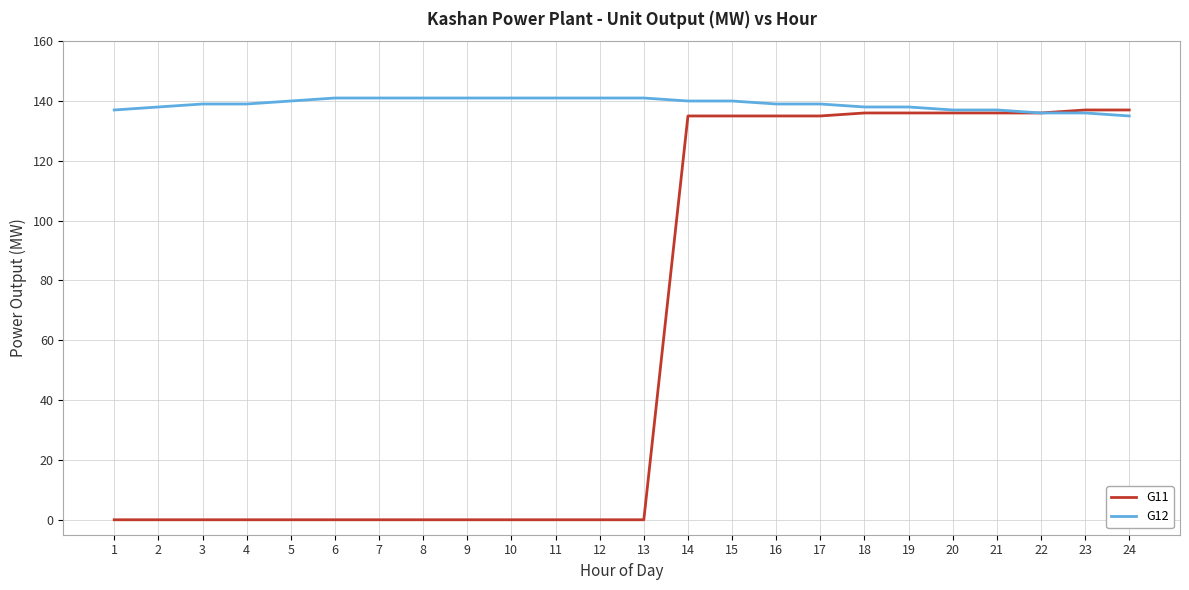

What is the lowest value of the G12 series?

135